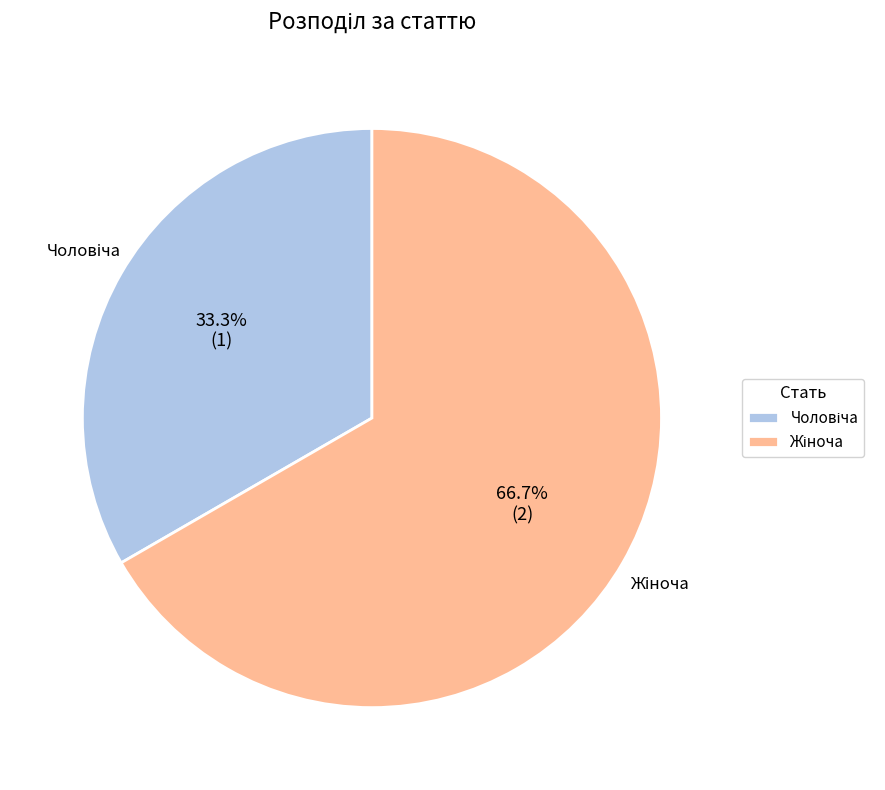

Is there any slice that represents more than half of the pie?

Yes